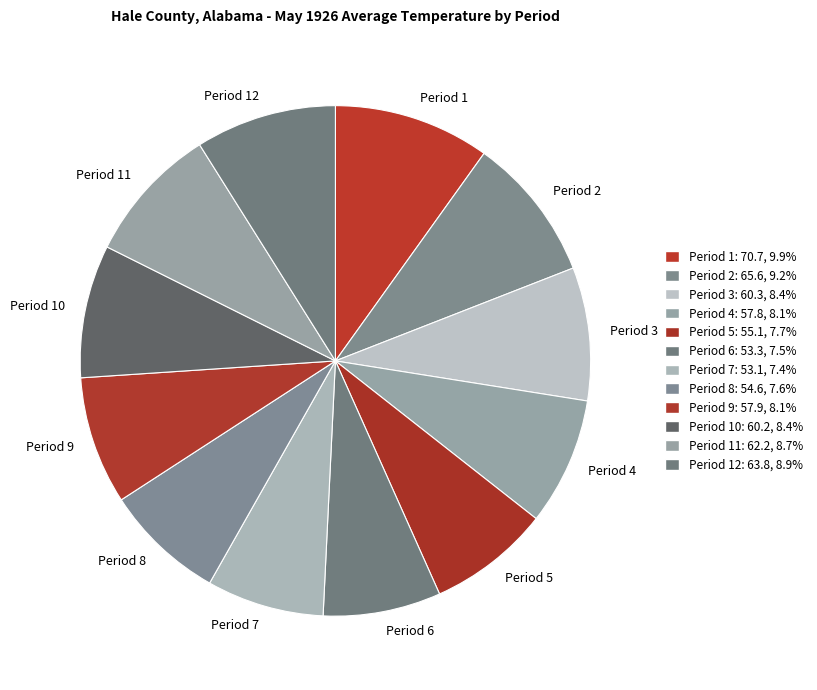

Does Period 10 represent more than half of the total?

No